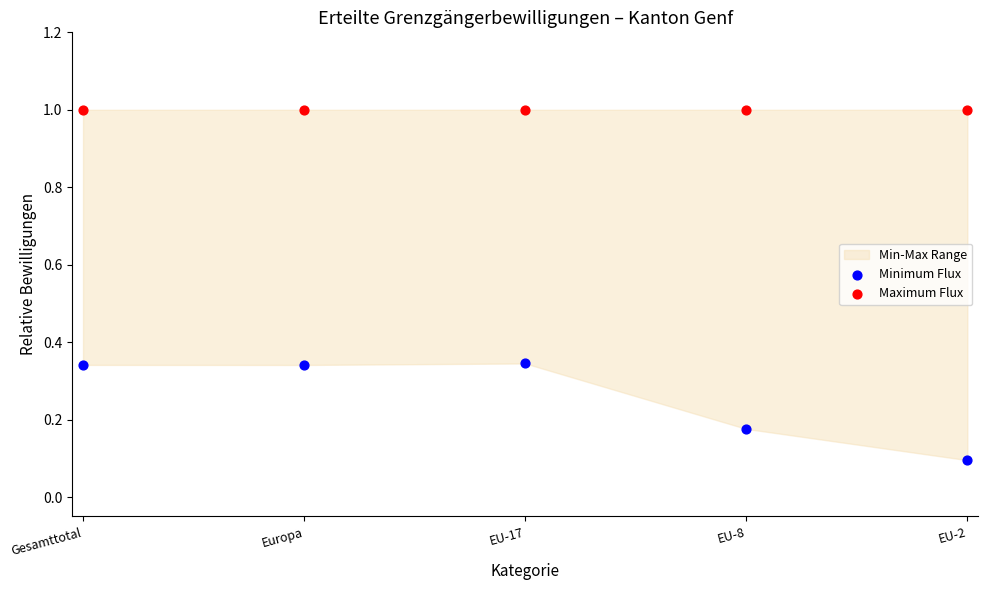

Which series contains the lowest Y value?

Minimum Flux